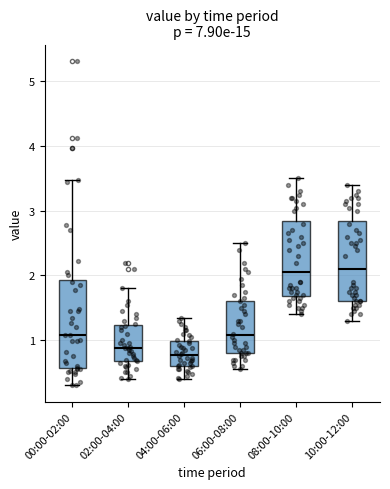

Which box's median line is the lowest?

04:00-06:00